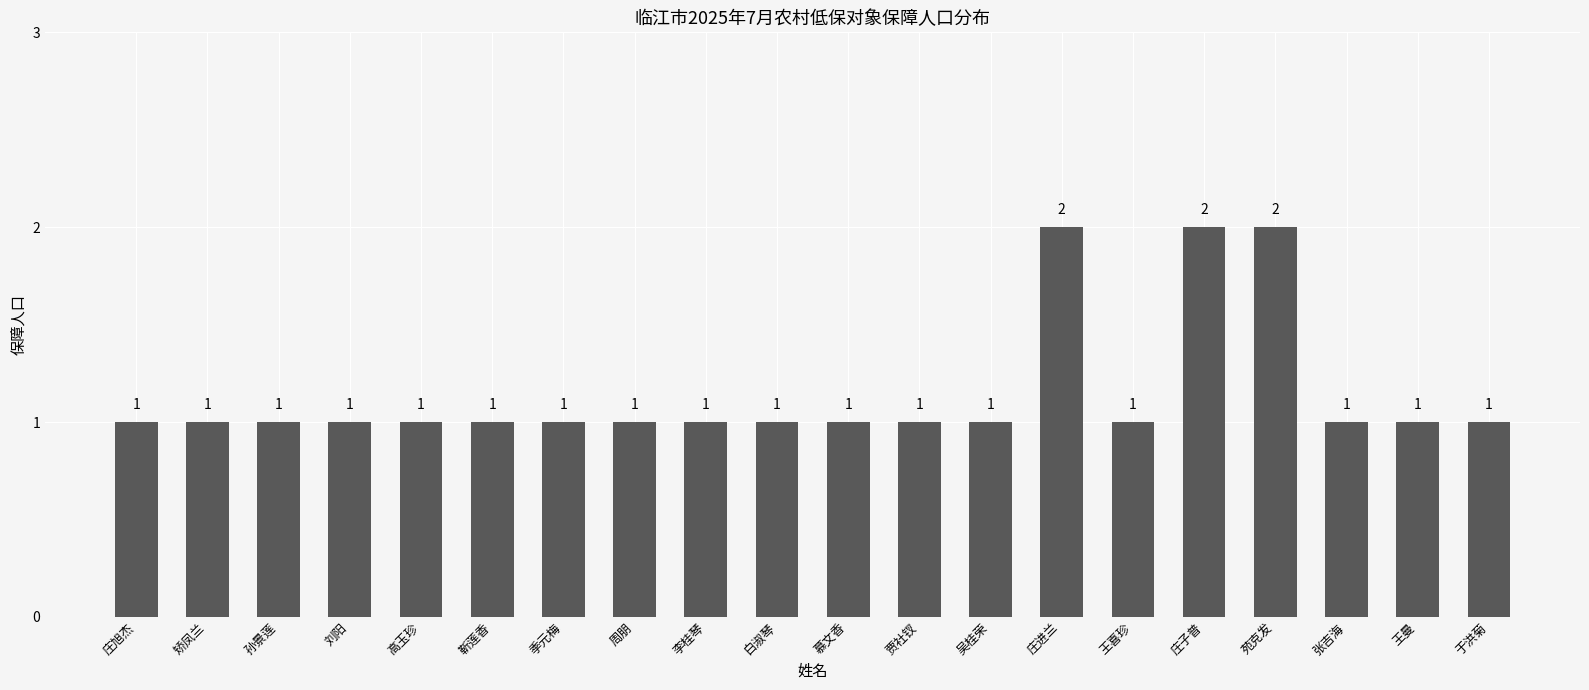

Approximately how many times larger is the value at 庄子普 compared to 庄旭杰?

2.0